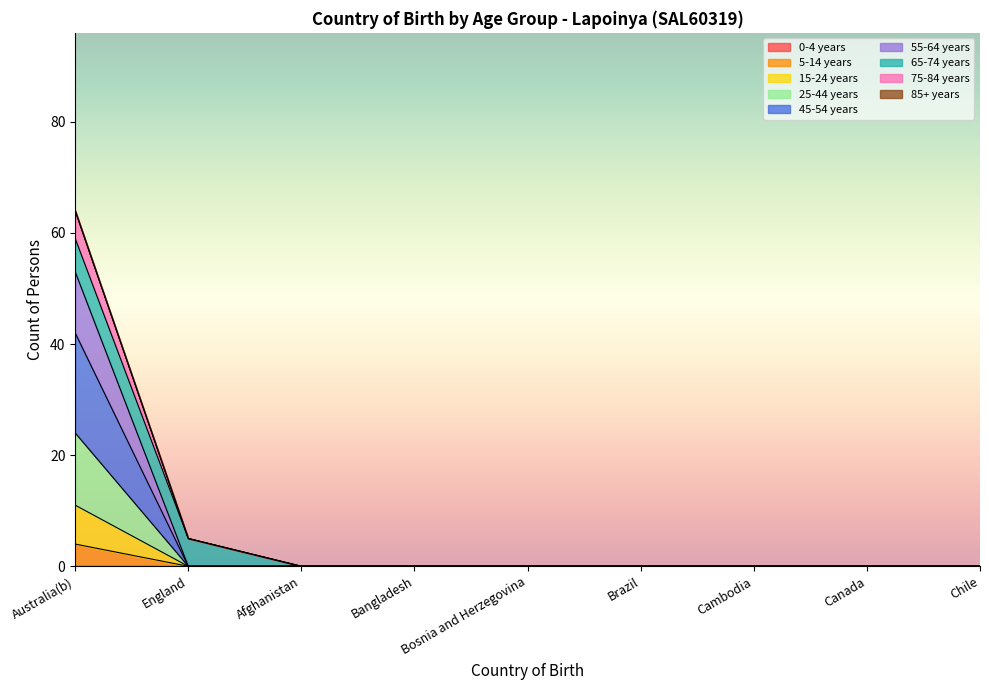

At how many categories does at least one series exceed 18?

1